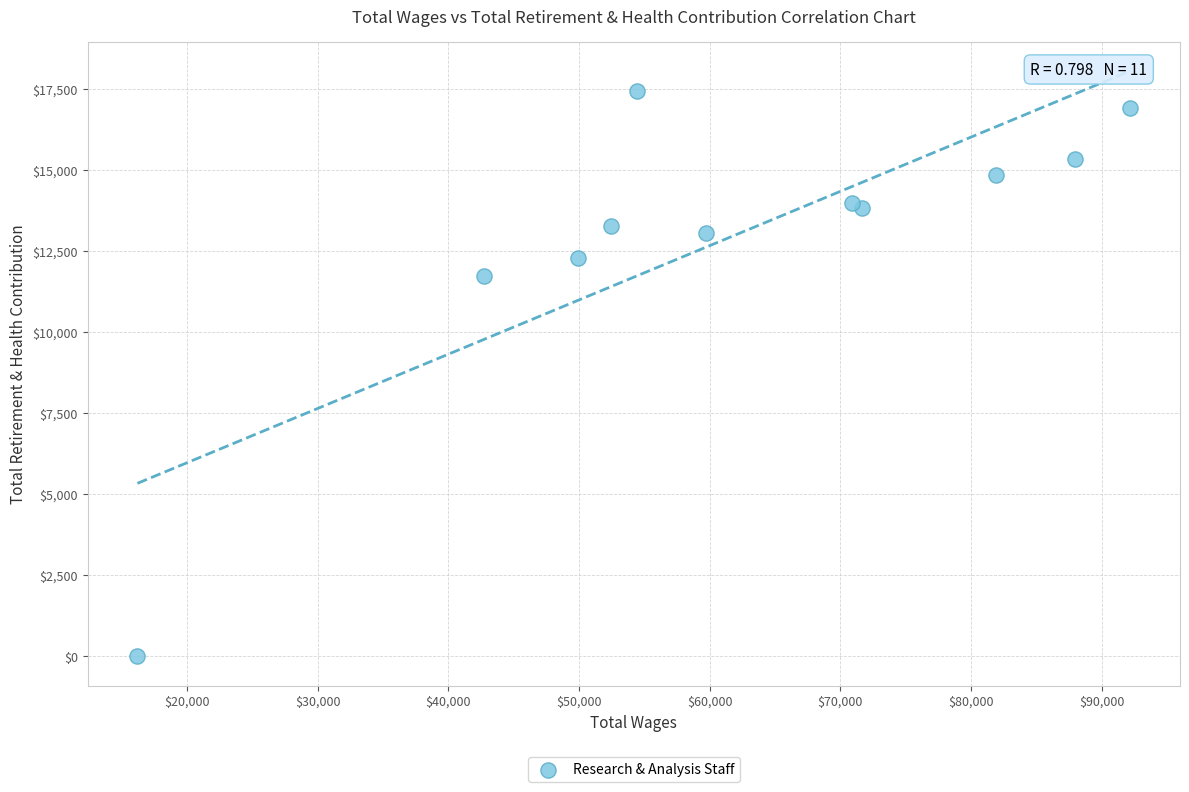

What Y value in the scatter plot is closest to 8727?

11721